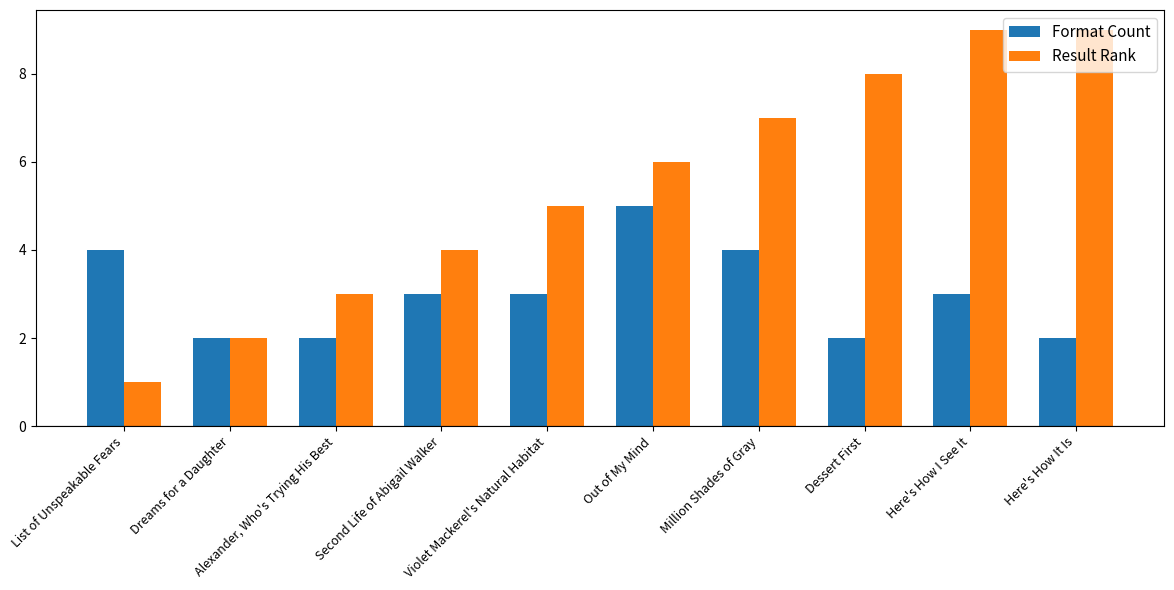

How many bars are there in total?

20